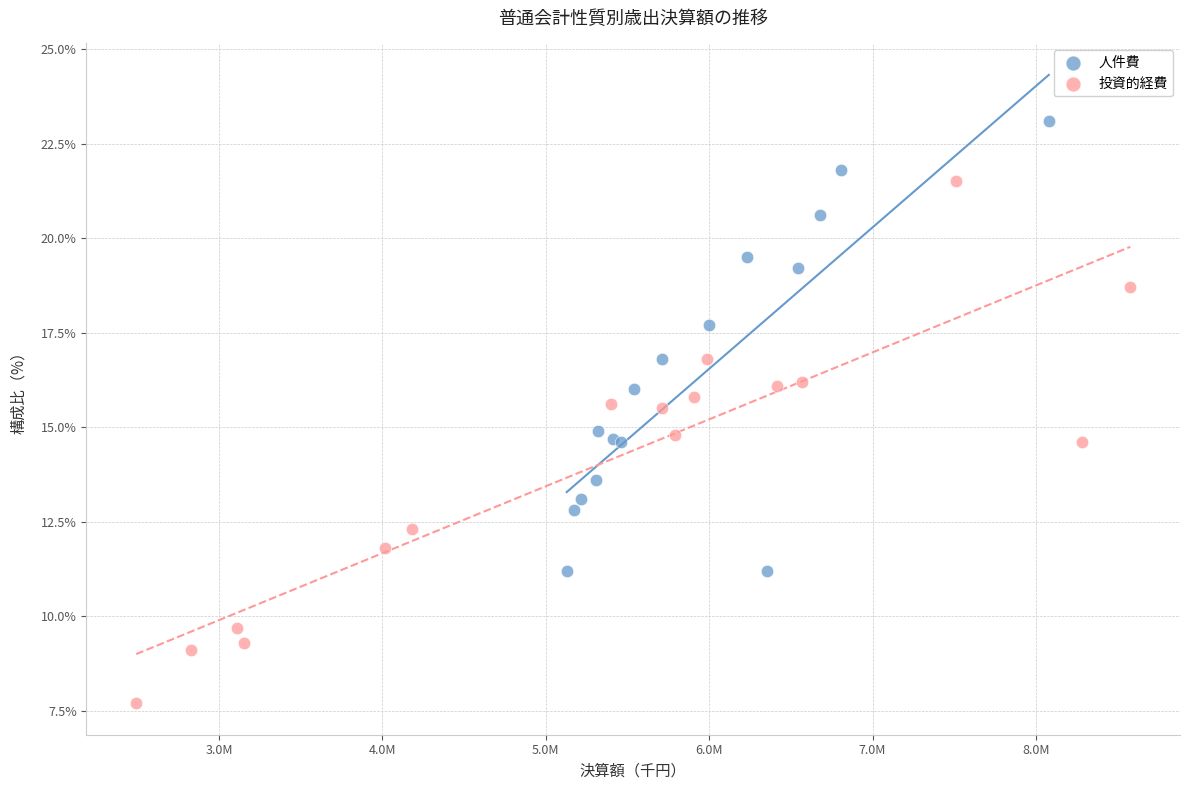

Which series contains the highest Y value?

人件費